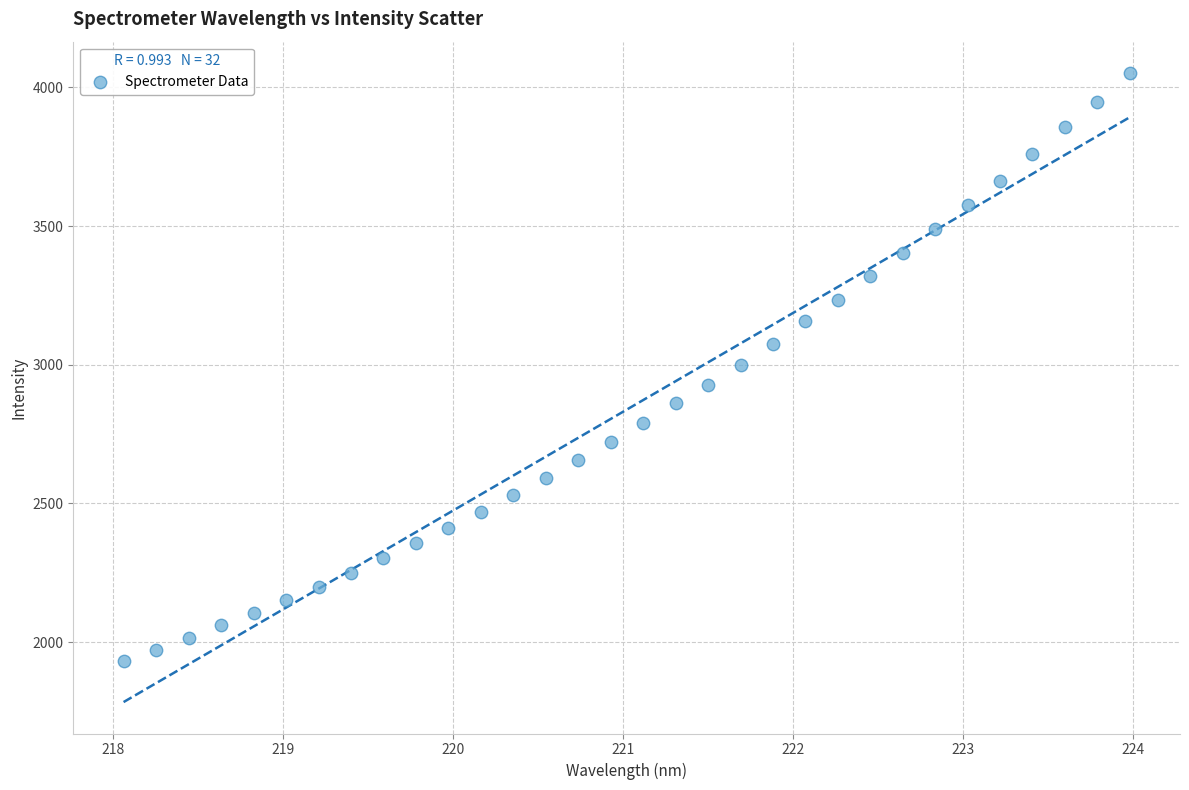

What is the range of X values (max minus min)?

5.9